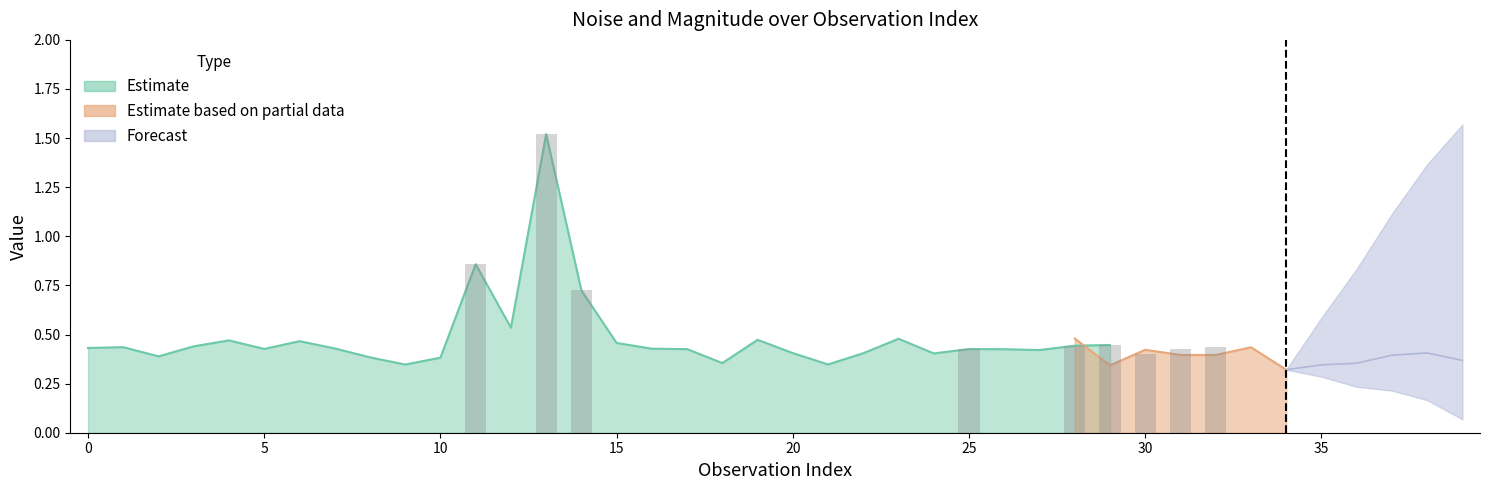

List the labels in order of noise value, smallest first.

9, 21, 18, 39, 36, 10, 8, 2, 30, 33, 24, 22, 20, 34, 27, 26, 17, 25, 5, 31, 16, 7, 0, 1, 32, 3, 28, 29, 15, 6, 4, 19, 23, 35, 38, 37, 12, 14, 11, 13